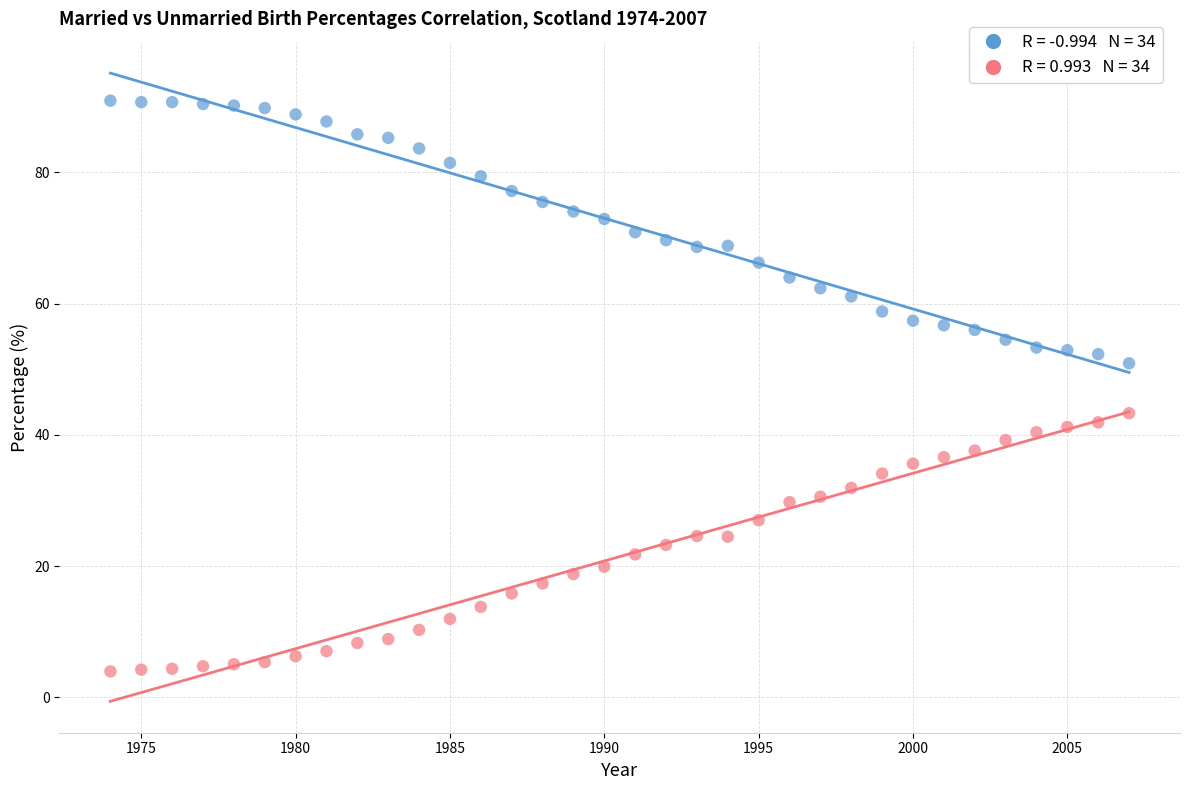

Across all data points, what is the range of Y values (max minus min)?

87.0